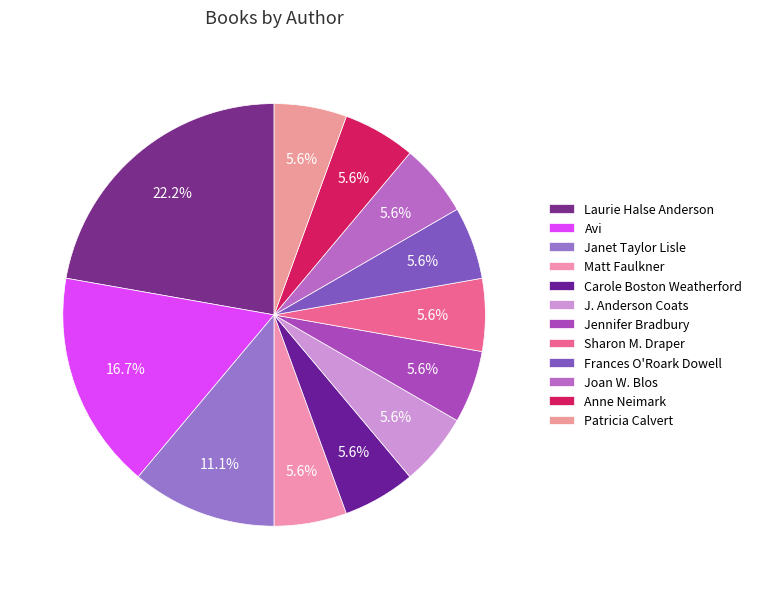

To the nearest percent, what is the combined percentage of Matt Faulkner and J. Anderson Coats?

11%